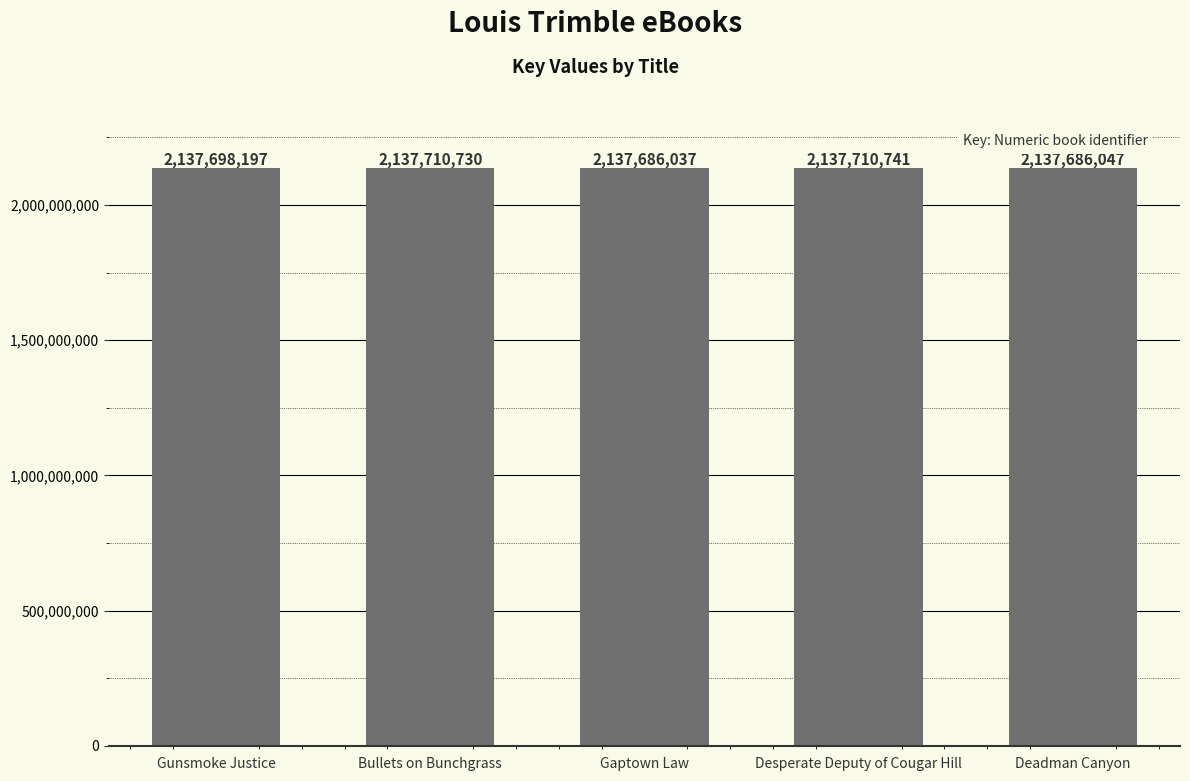

How many bars are there in total?

5